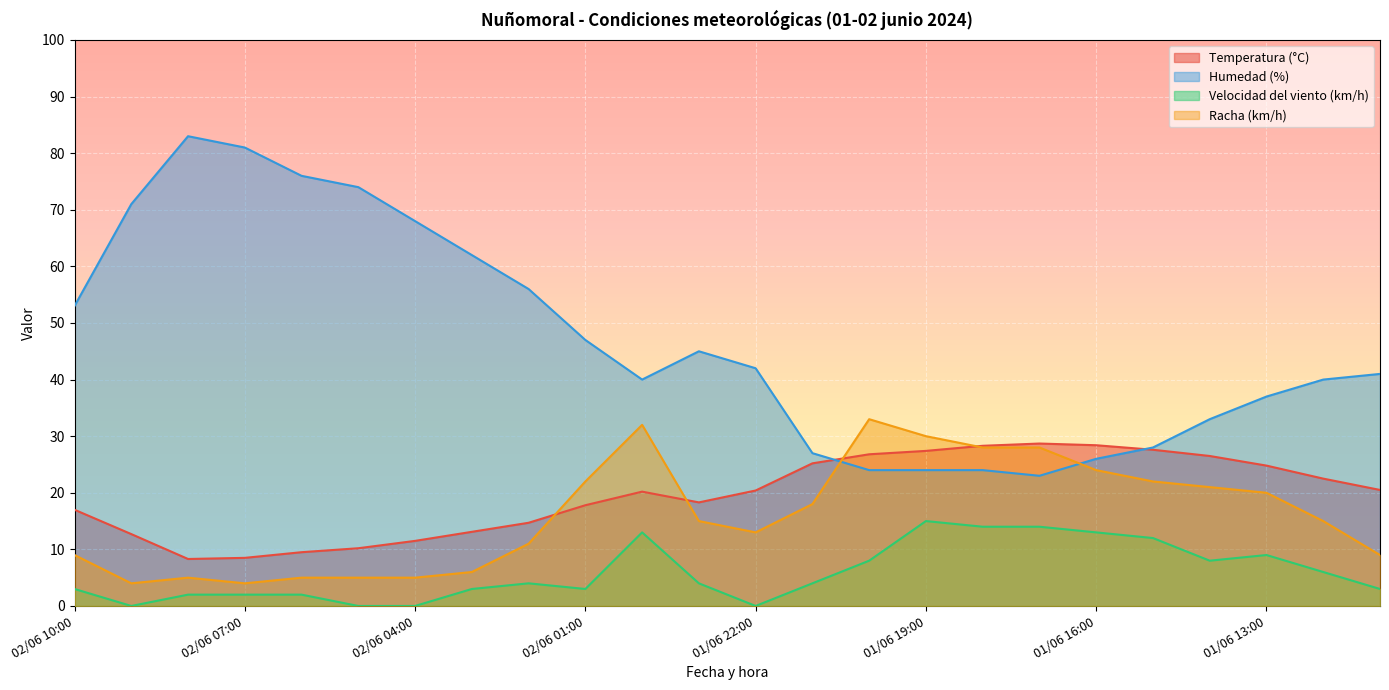

The value of Temperatura (°C) at 02/06 07:00 is 8.5. True or false?

True